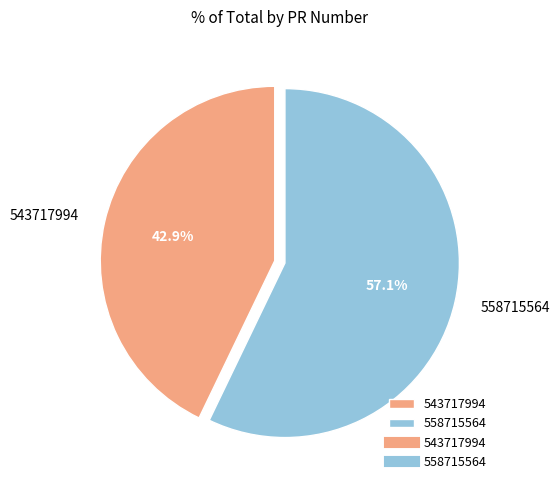

To the nearest percent, what is the difference between the 558715564 and 543717994 slice percentages?

14%